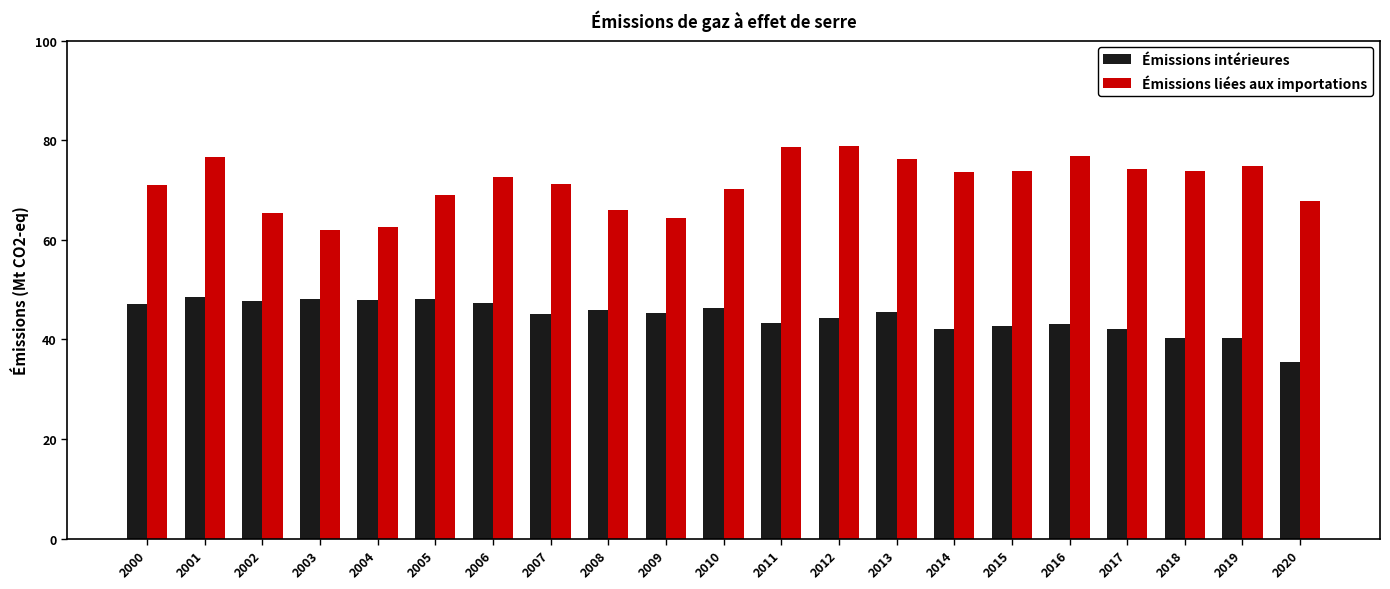

True or false: Émissions liées aux importations has a value of 20.9 at 2010.

False